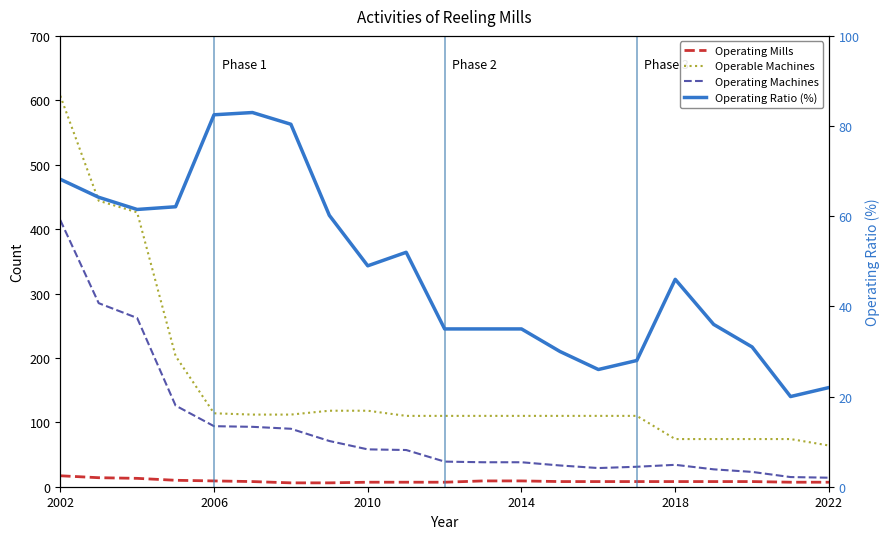

What is the sum of all Operating Ratio (%) values?

1007.1